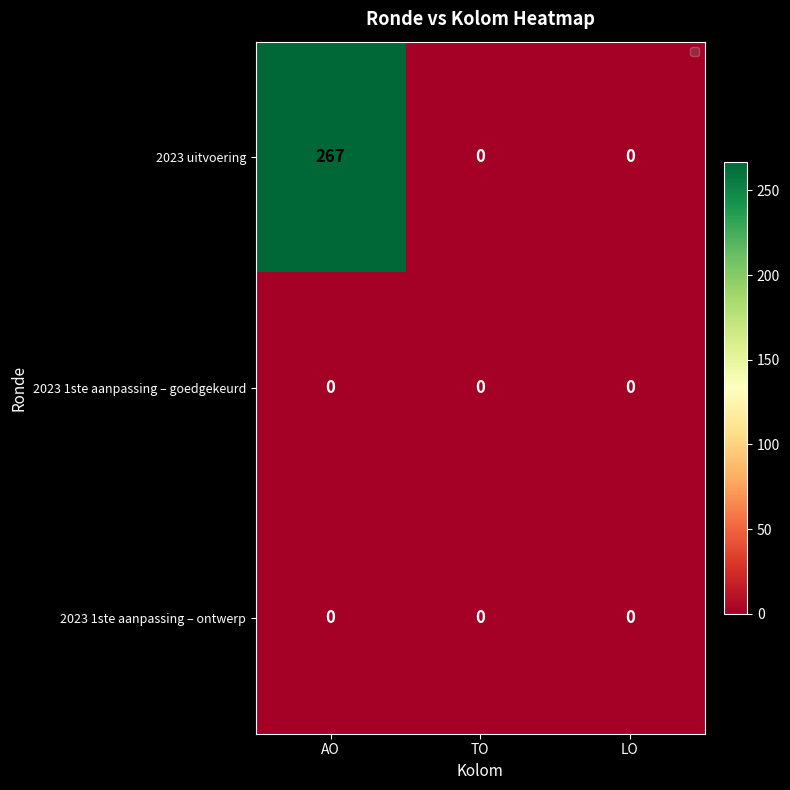

At which category does the chart reach its peak across all series?

AO